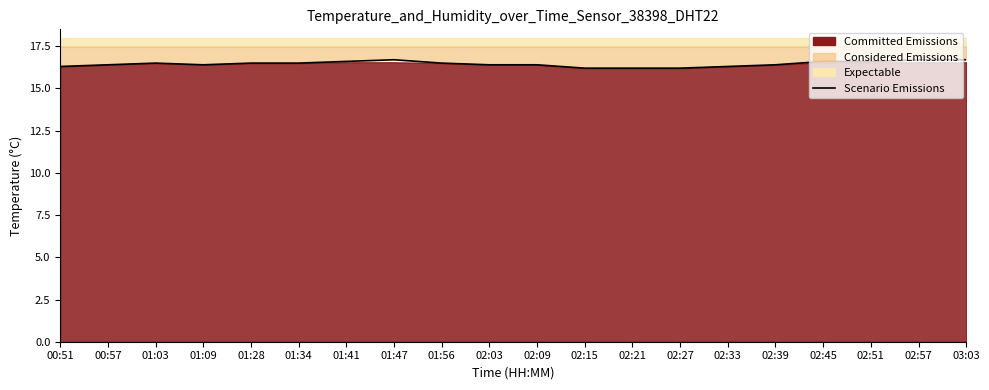

Between 00:51 and 01:09, which is larger?

01:09